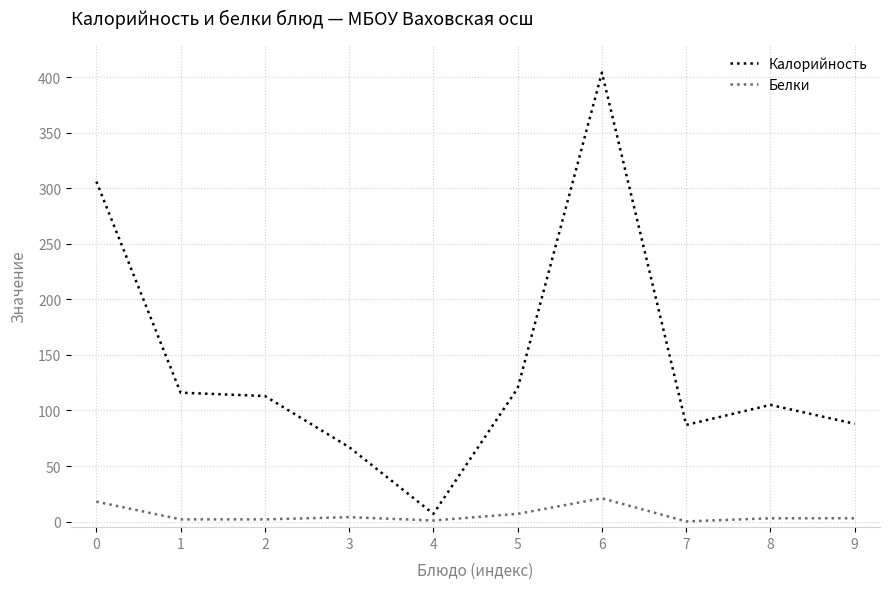

At which label does Калорийность reach its peak?

6